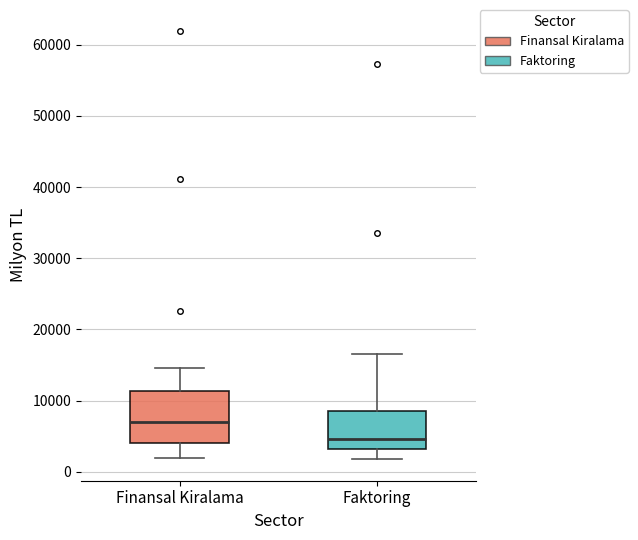

Where is the upper edge of the box for Finansal Kiralama on the y-axis? The values are not printed on the chart, so give them approximately, as read against the axis.

11000